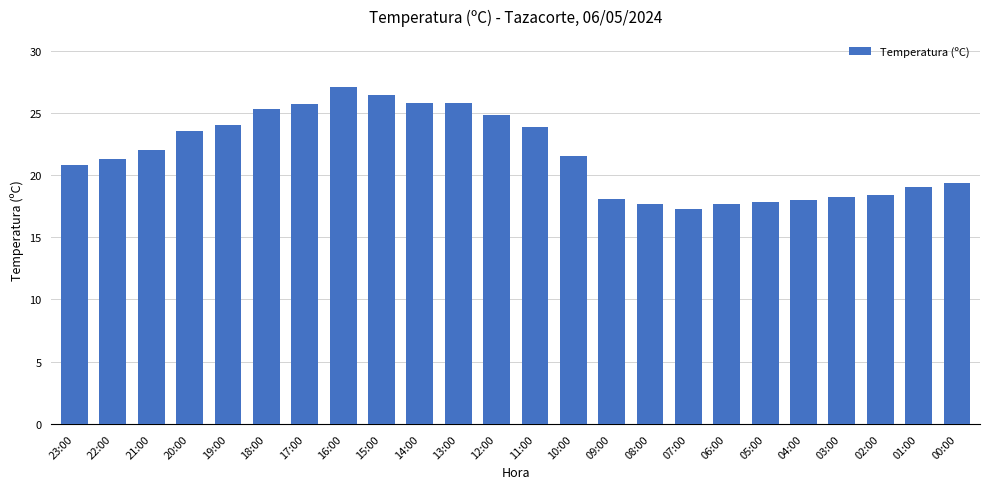

What is the label of the 8th bar from the left?

16:00